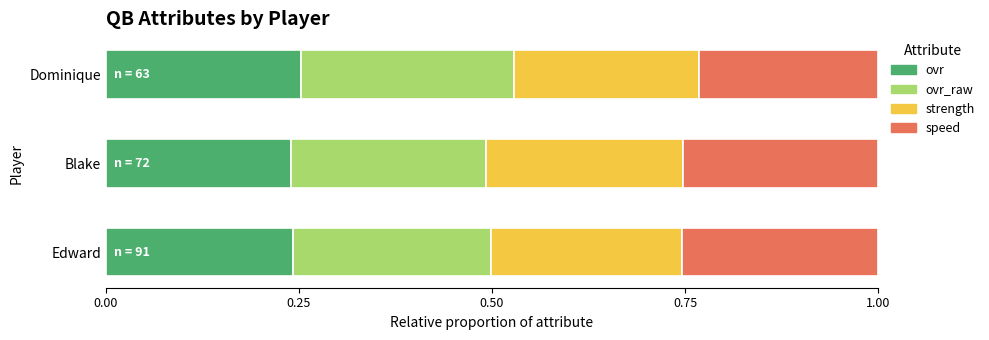

Is it true that ovr equals 0.4 at Blake?

False